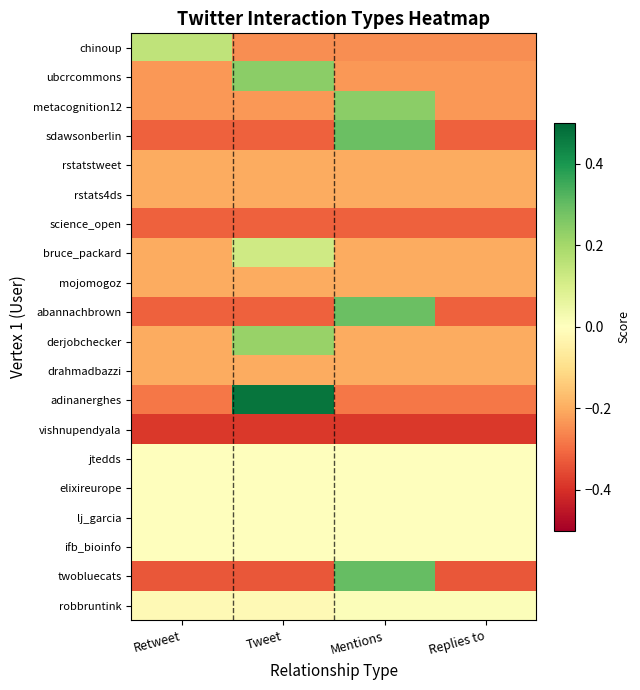

What is the smallest value displayed?

-0.4